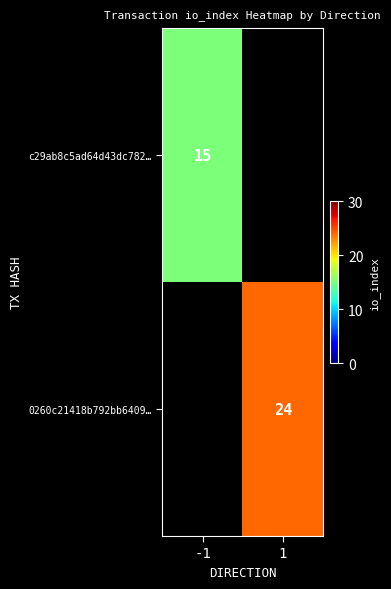

At how many categories does at least one series exceed 19?

1